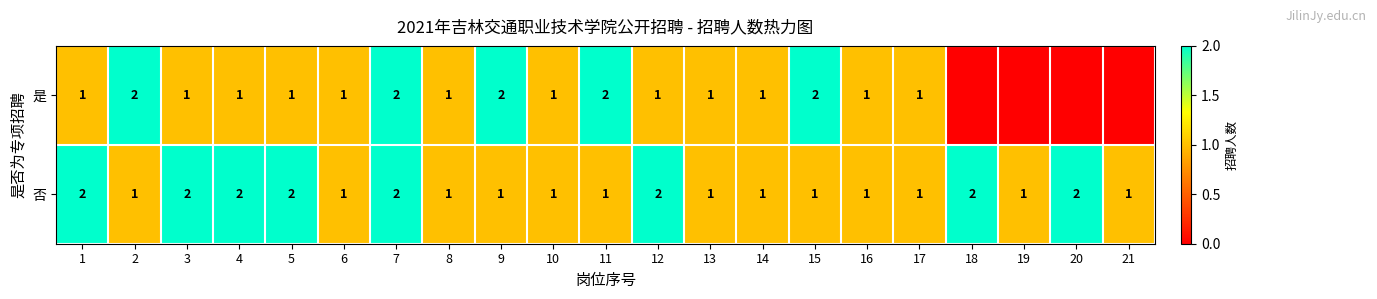

Which label corresponds to the largest value in the chart?

2